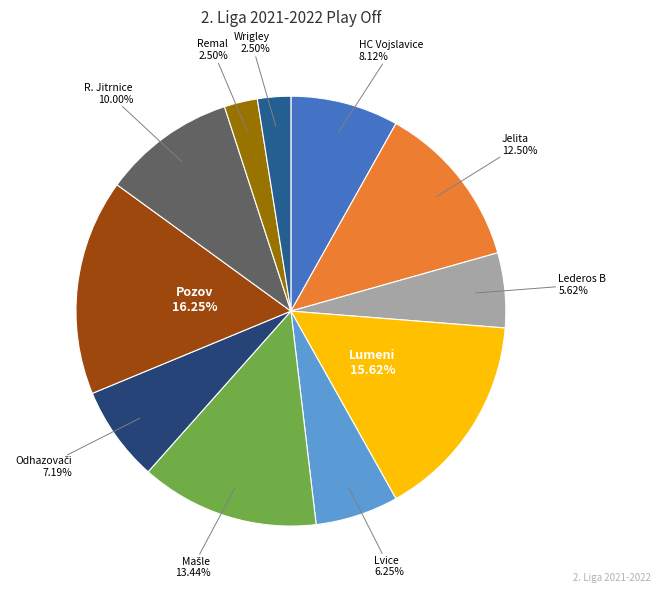

Does Jelita represent more than half of the total?

No